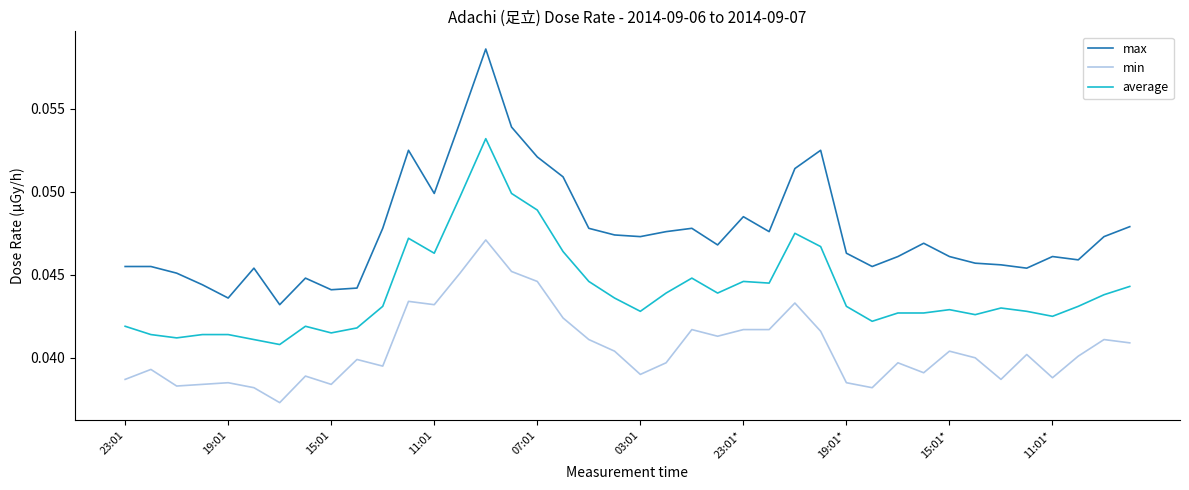

Does the chart have visible grid lines?

No